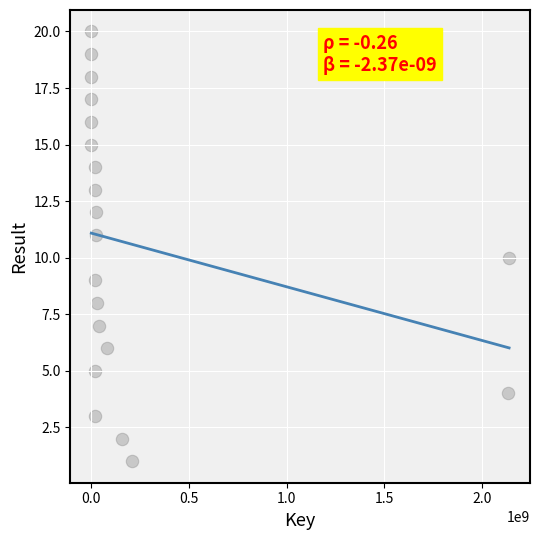

What is the range of X values (max minus min)?

2137675556